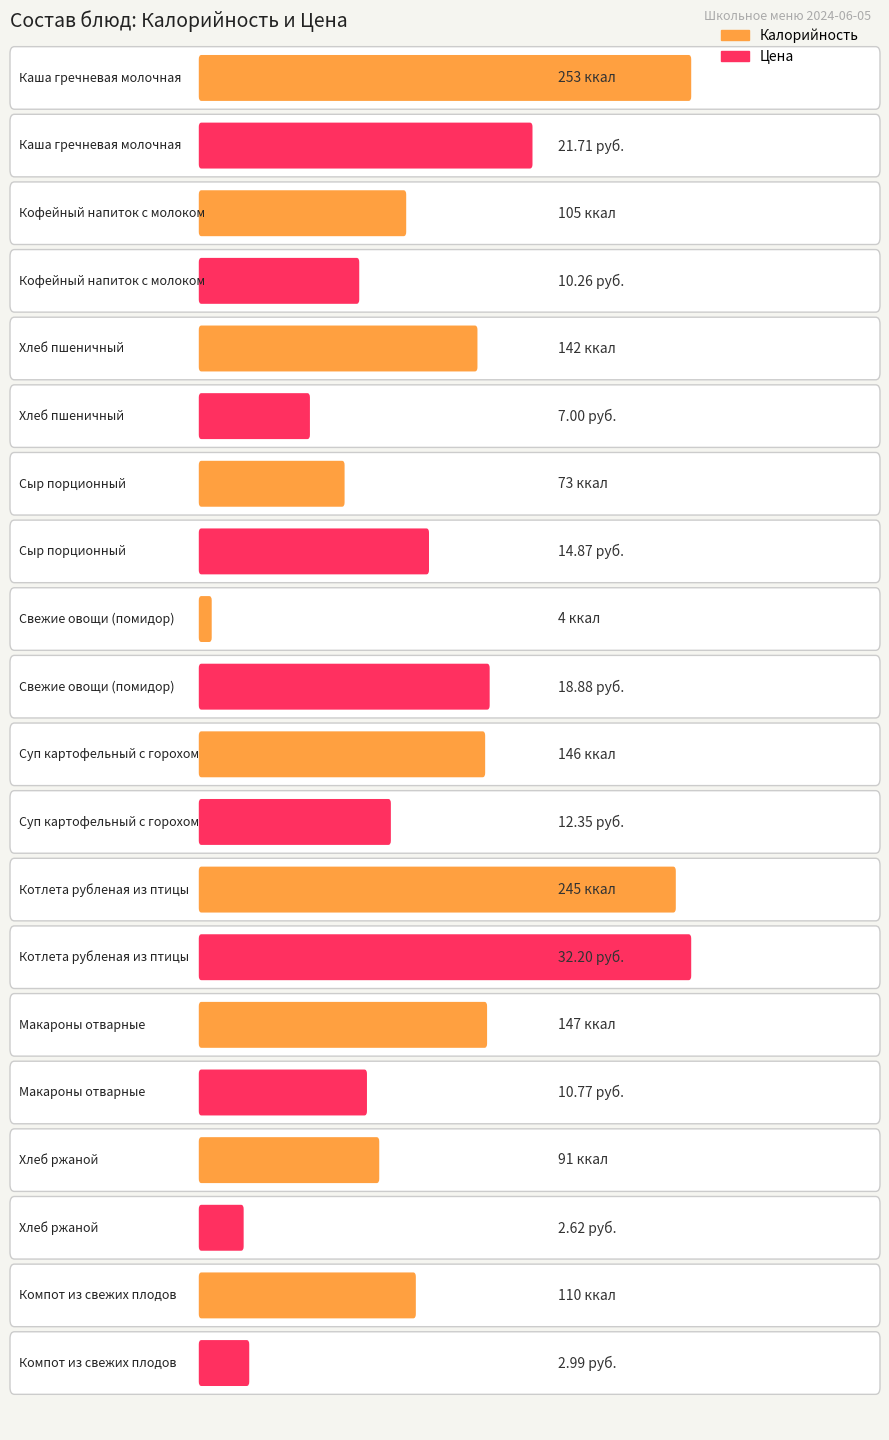

What position from the right is Каша гречневая молочная?

10